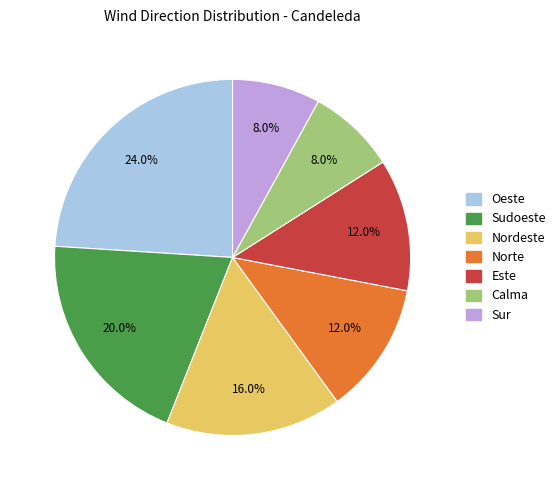

Is there a majority slice in this chart?

No